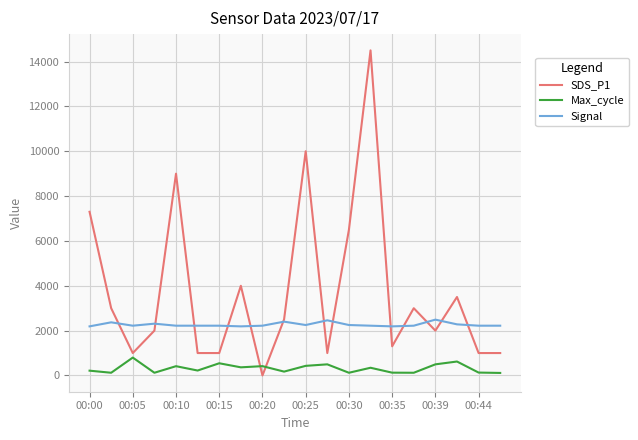

What are all the series names shown in the legend?

SDS_P1, Max_cycle, Signal